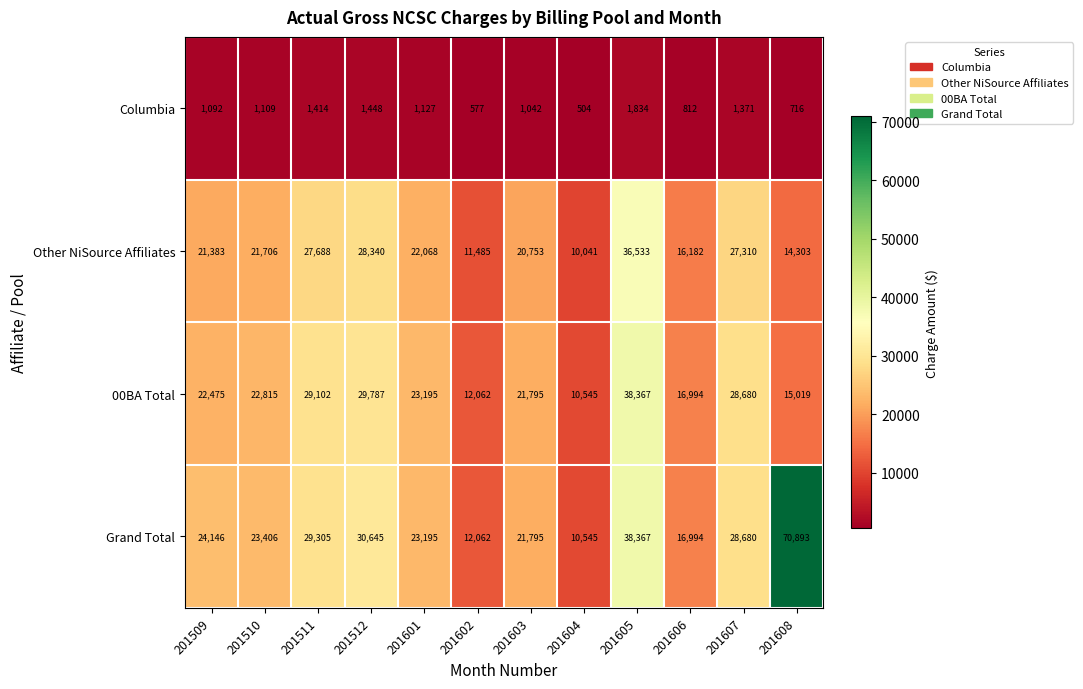

At 201509, list the series in order from smallest to largest.

Columbia, Other NiSource Affiliates, 00BA Total, Grand Total